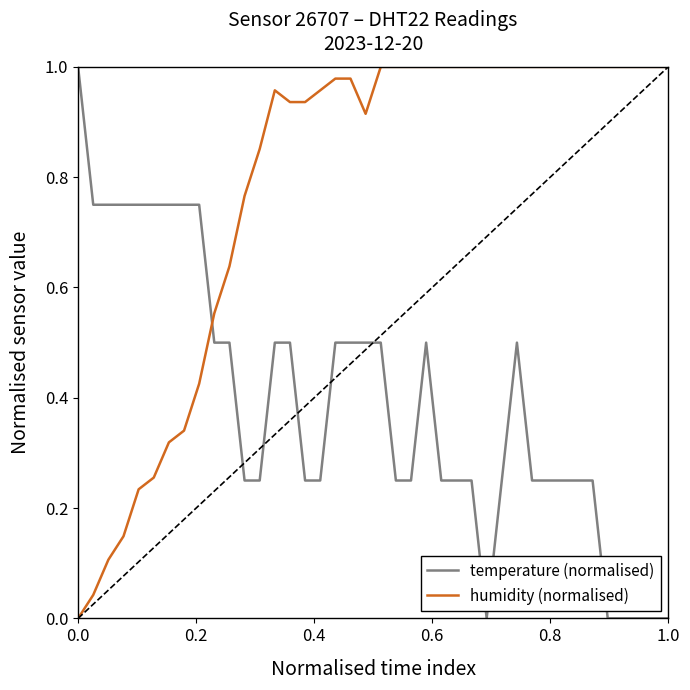

Which series ends up on top after the final intersection of temperature (normalised) and humidity (normalised)?

humidity (normalised)